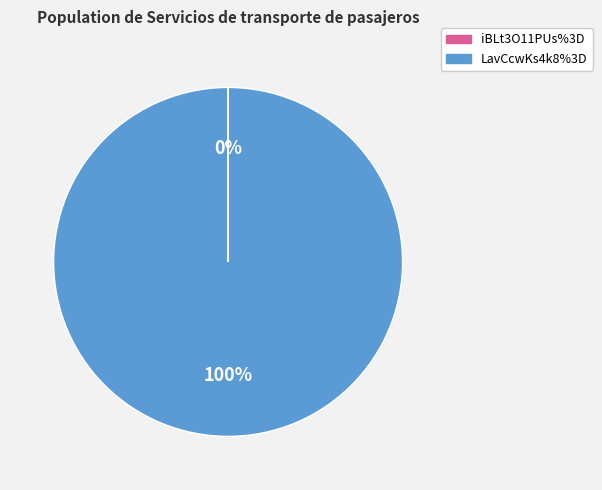

Which category accounts for the majority?

LavCcwKs4k8%3D